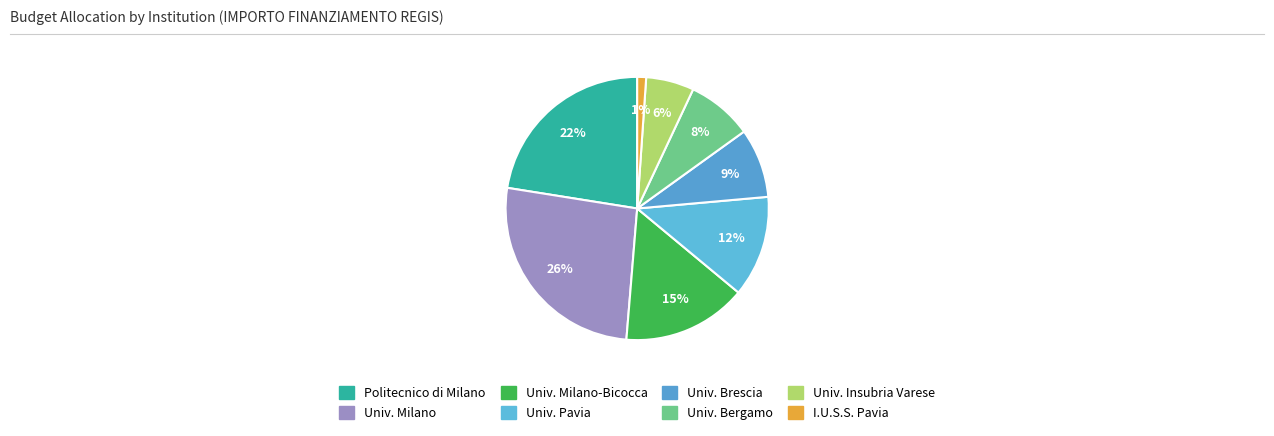

How many segments does this pie chart have?

8